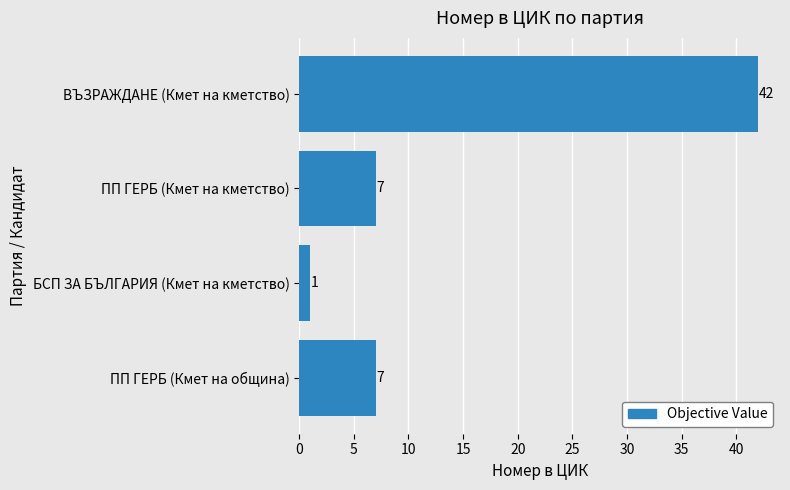

What is the change in value from ПП ГЕРБ (Кмет на община) to БСП ЗА БЪЛГАРИЯ (Кмет на кметство)?

-6